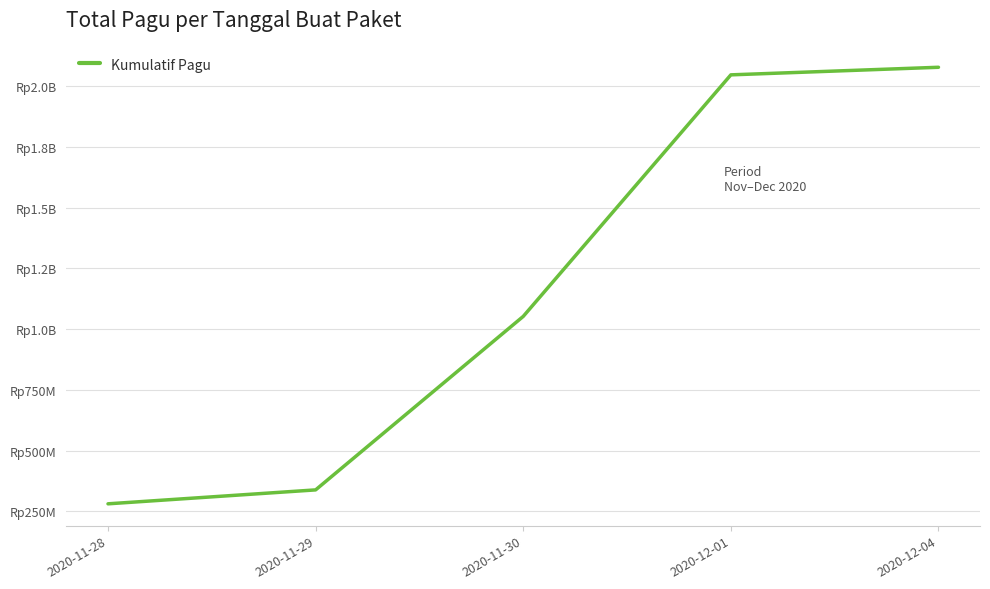

Does the chart display data point markers on the line(s)?

No